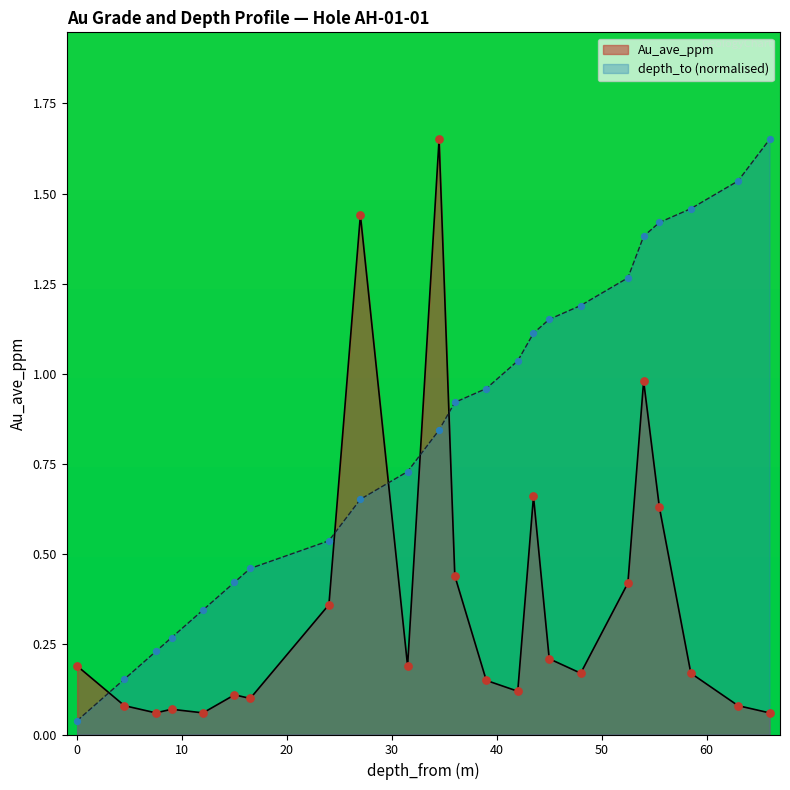

Which series has the largest Y range (max minus min)?

depth_to